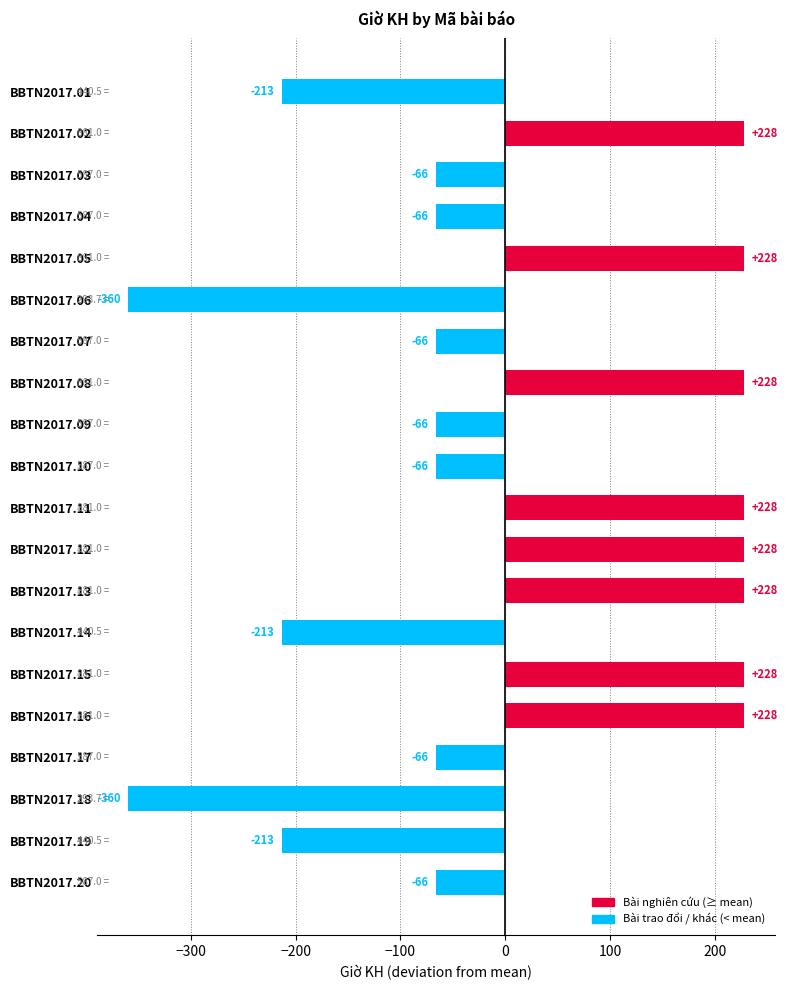

How many positive values are there?

8